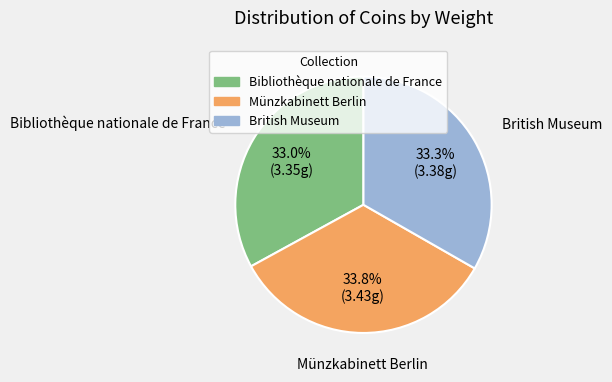

What portion of the pie excludes Bibliothèque nationale de France?

67.0%